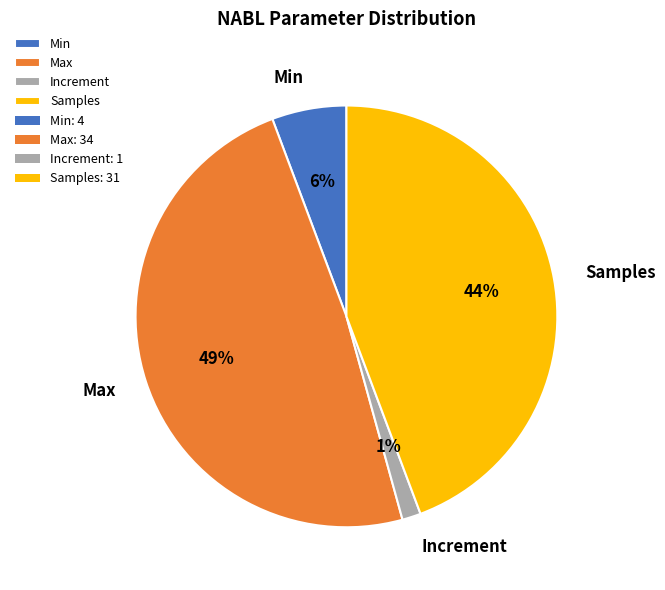

Does Samples account for over 50% of the chart?

No